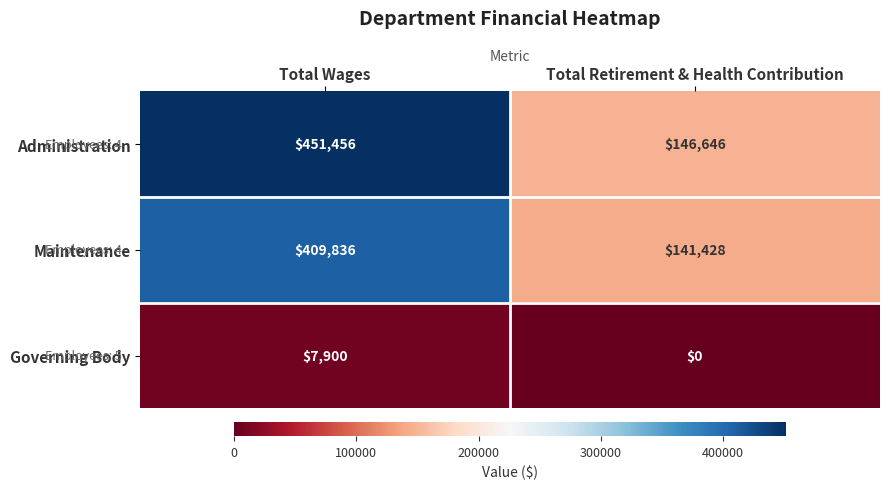

The Administration series shows 252971 at Total Retirement & Health Contribution. True or false?

False